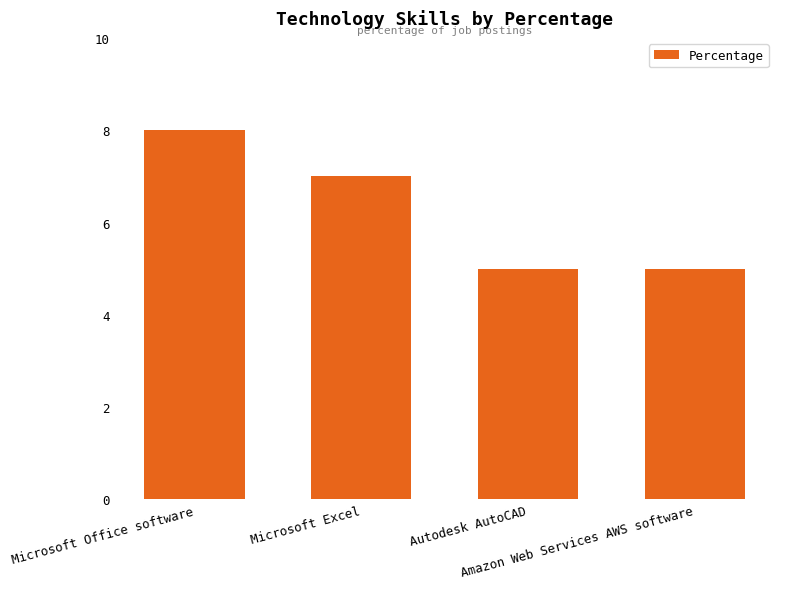

What is the sum of the values at Microsoft Excel and Amazon Web Services AWS software?

12